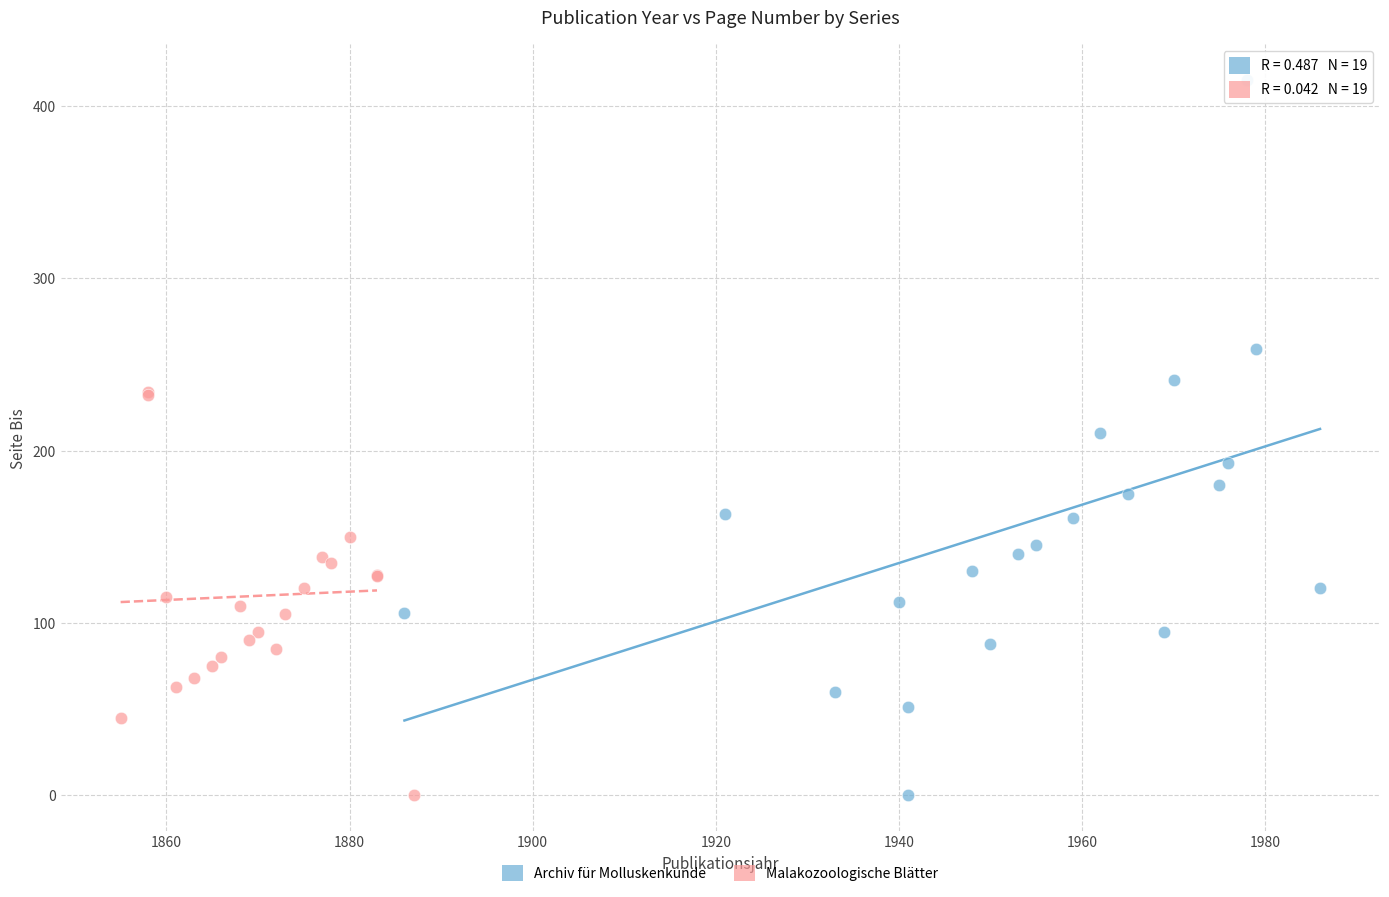

Which series has the widest spread of Y values?

Archiv für Molluskenkunde